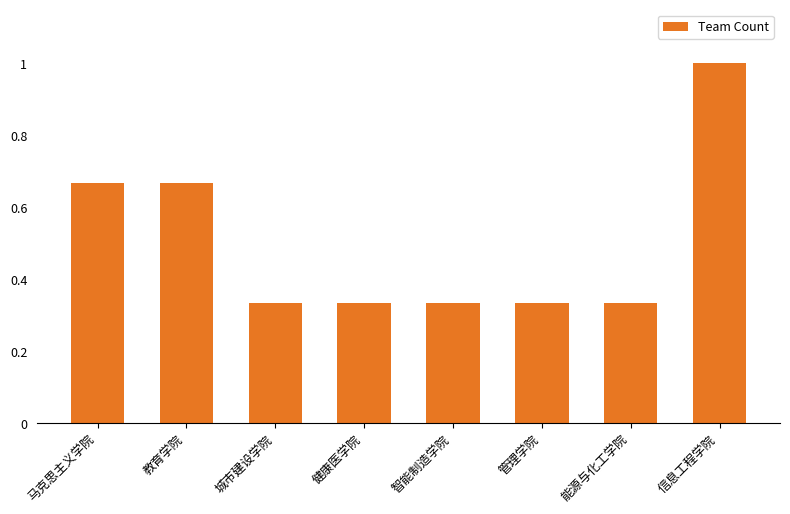

Is it true that the value at 教育学院 is 1.1?

False